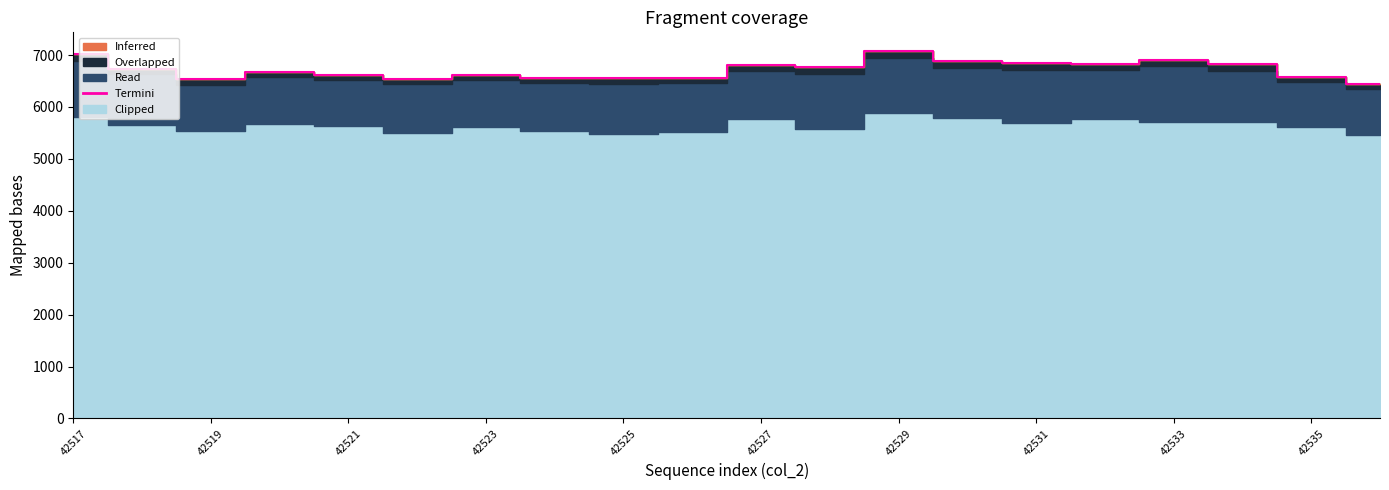

What is the average value?

6719